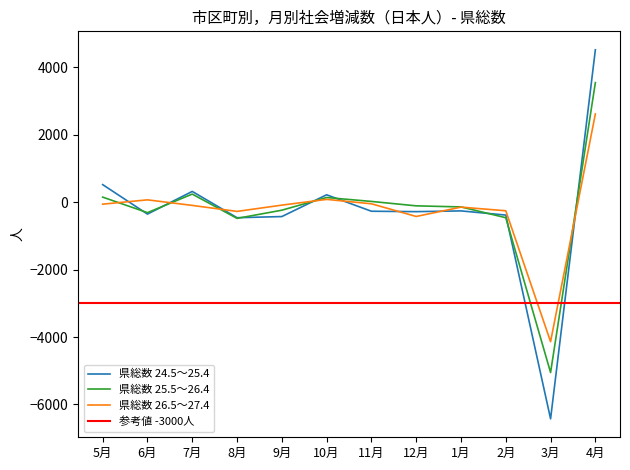

What is the label of the 11th point from the left?

3月